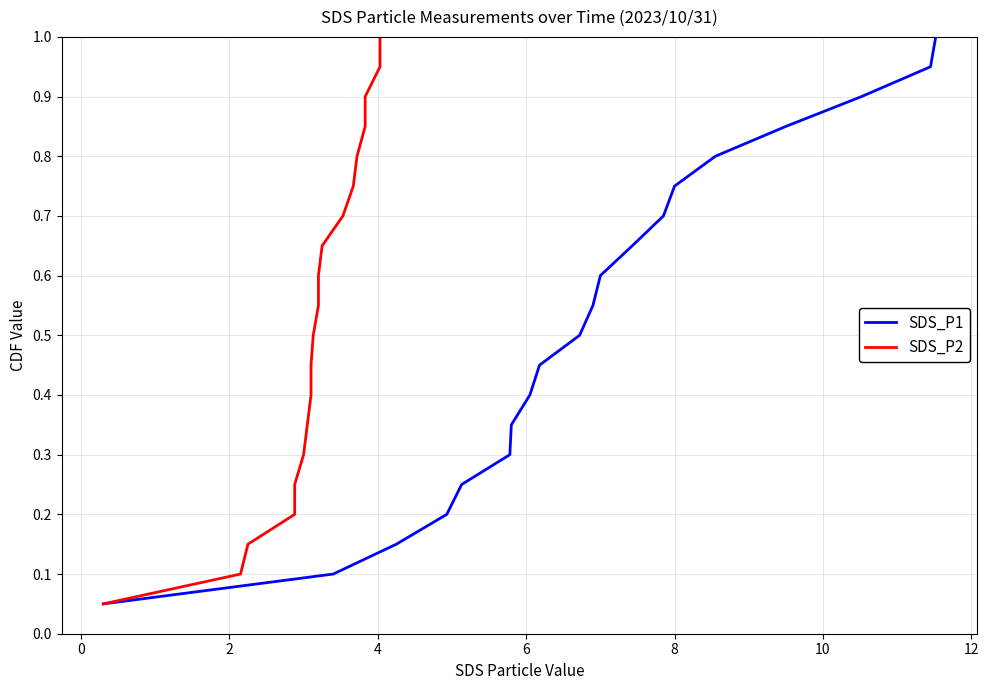

Reading right to left, transcribe all the data shown in this chart.

SDS_P1: 1.0	0.9	0.9	0.8	0.8	0.8	0.7	0.7	0.6	0.6	0.5	0.5	0.4	0.3	0.3	0.2	0.2	0.1	0.1	0.1
SDS_P2: 1.0	0.9	0.9	0.8	0.8	0.8	0.7	0.7	0.6	0.6	0.5	0.5	0.4	0.3	0.3	0.2	0.2	0.1	0.1	0.1